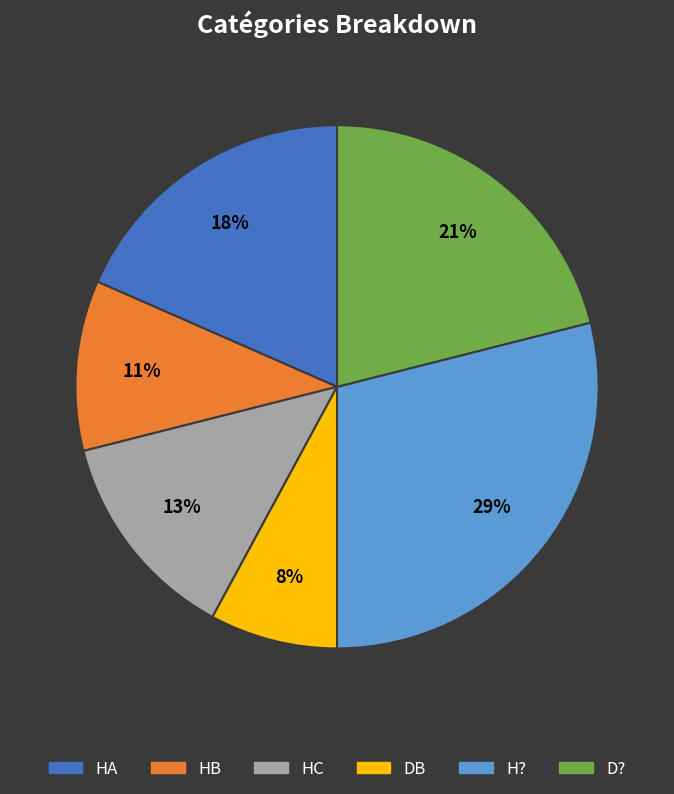

Is there any slice that represents more than half of the pie?

No